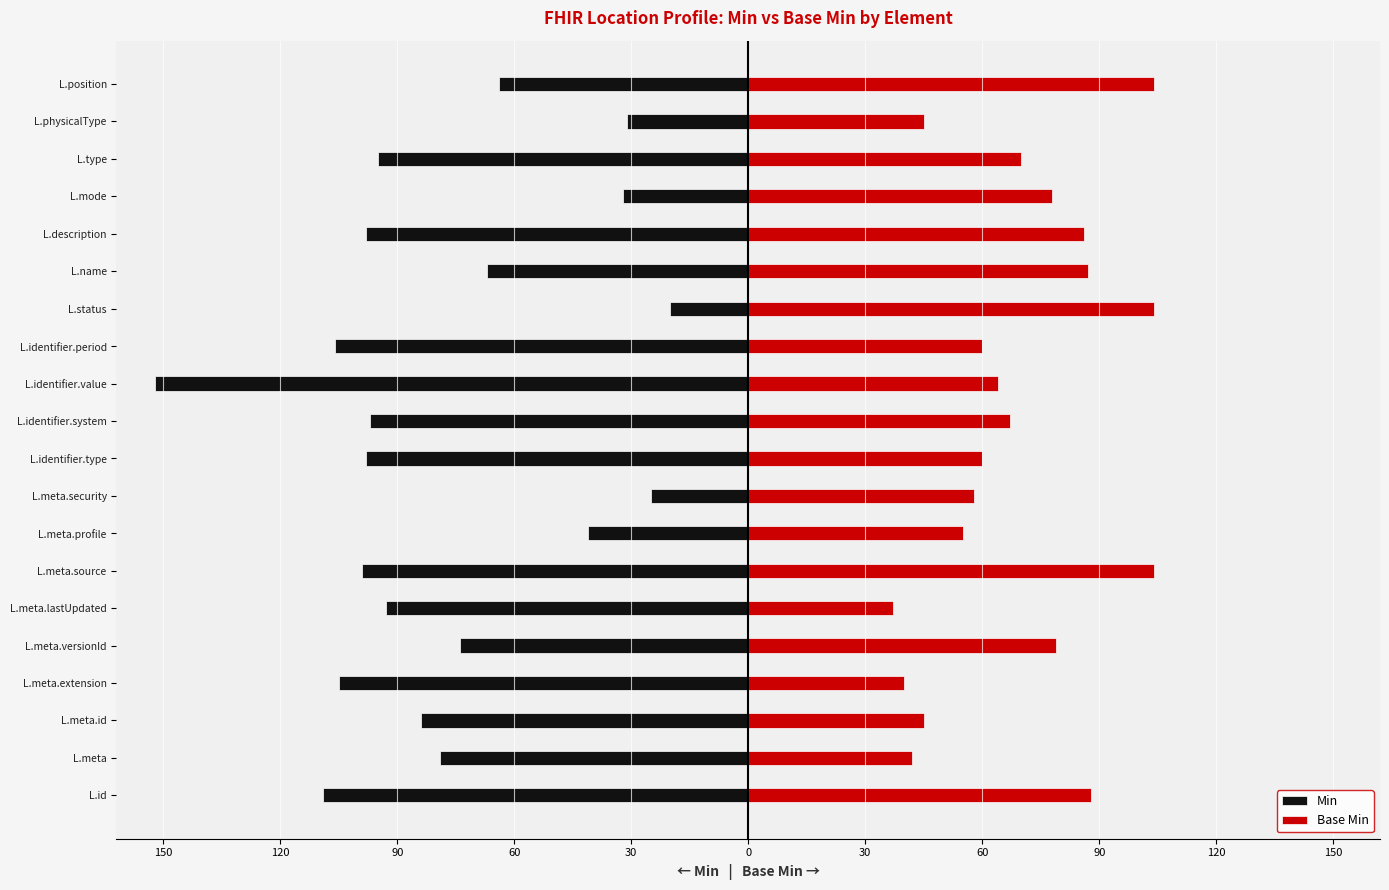

Rank the series by their maximum value, from highest to lowest.

Base Min, Min